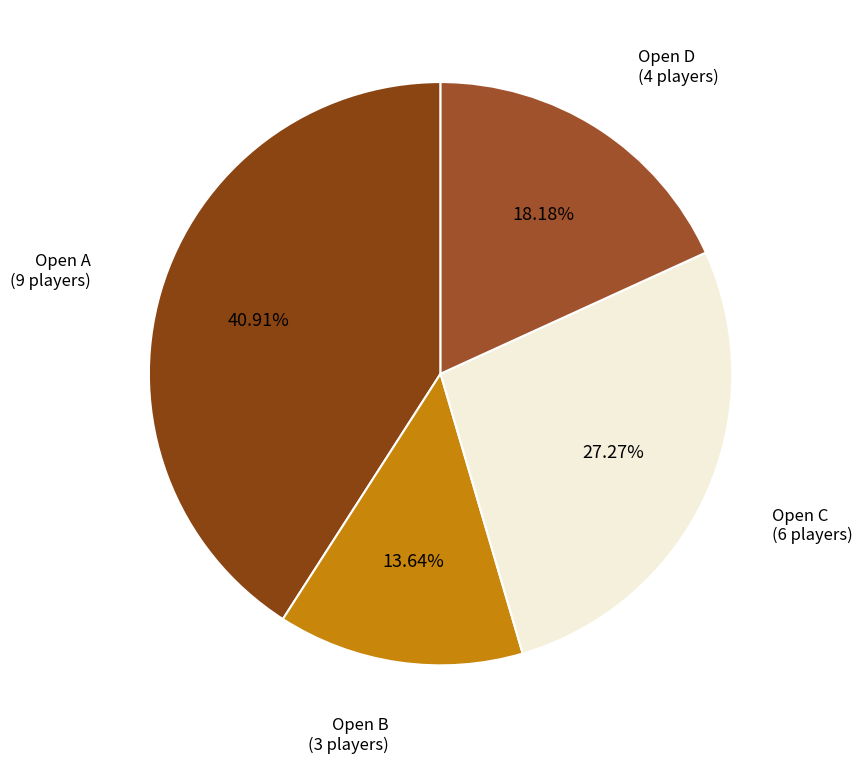

How many segments does this pie chart have?

4